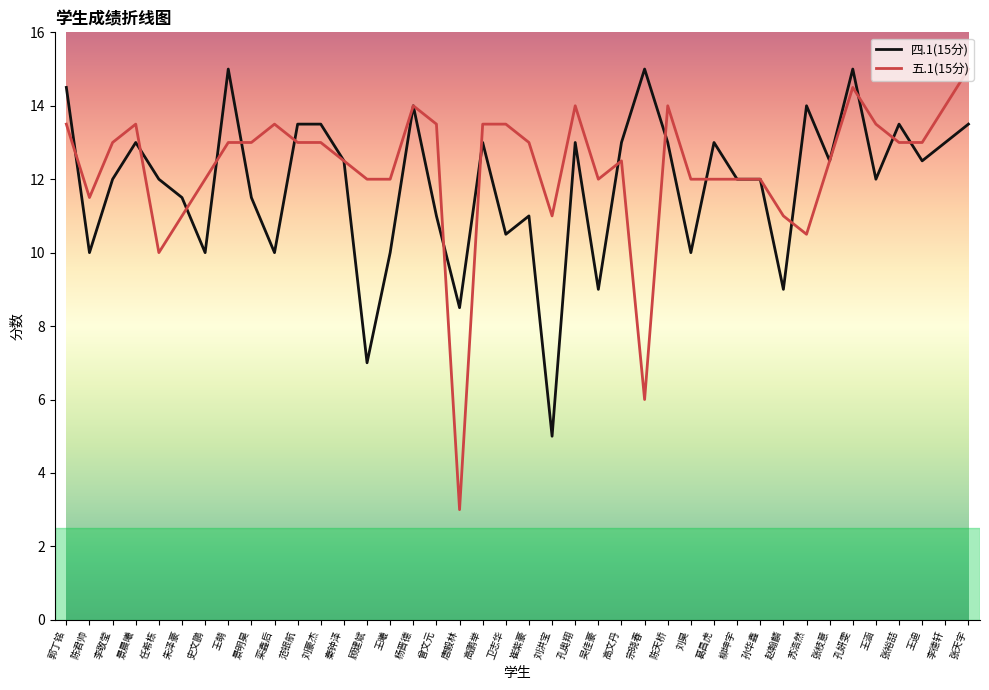

True or false: 四.1(15分) has a value of 3.7 at 苏浩然.

False